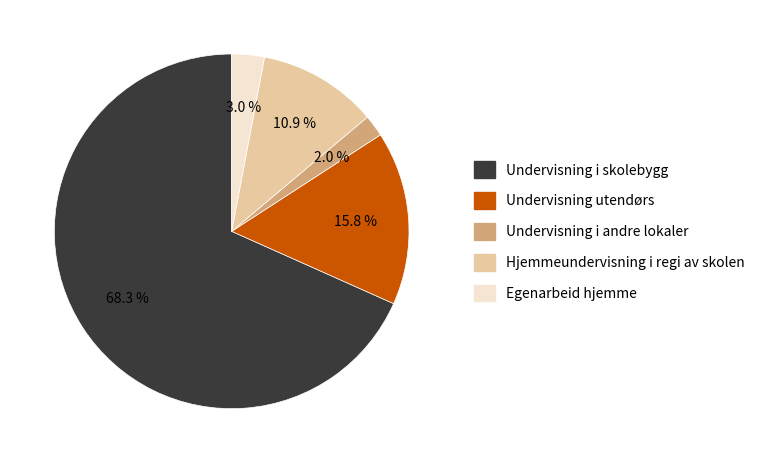

What is the majority slice?

Undervisning i skolebygg